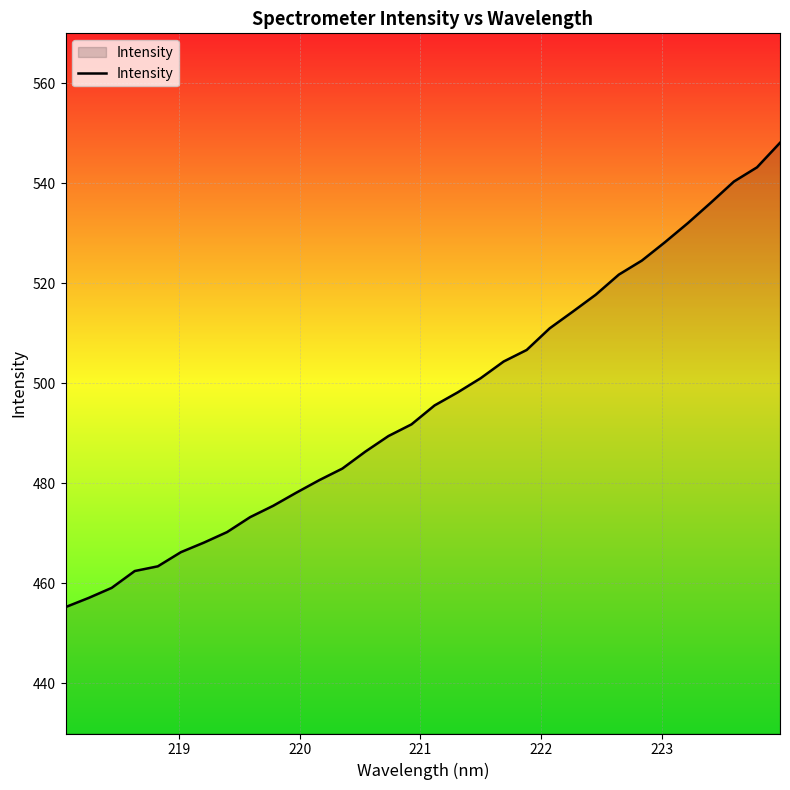

What is the maximum value shown in the chart?

548.1